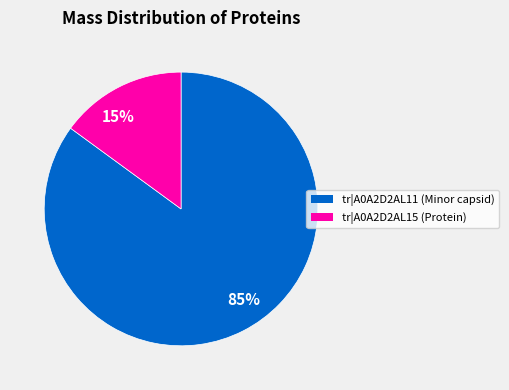

Which category accounts for the majority?

85%